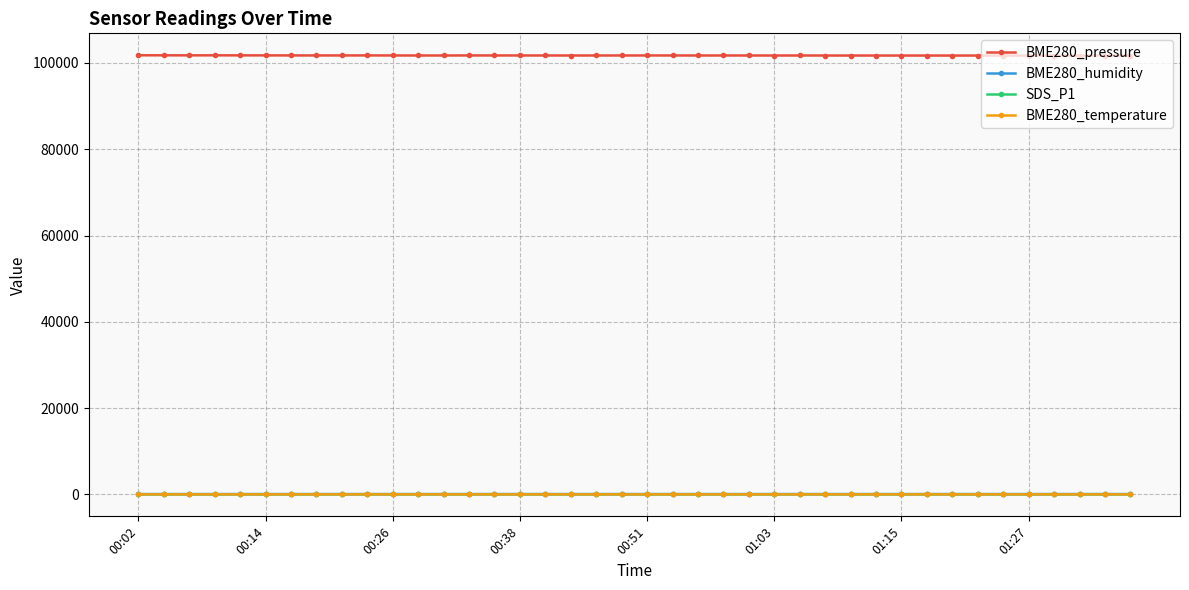

True or false: SDS_P1 has more than 1 interior local peaks.

True